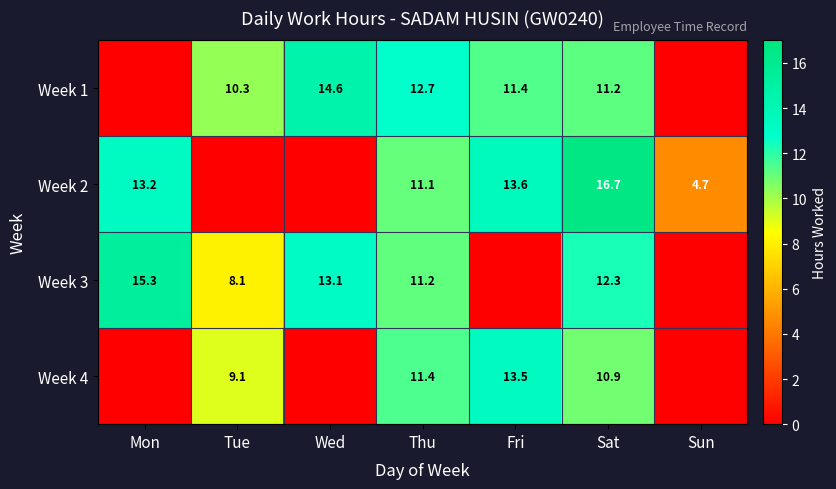

What is the total value across all series at Thu?

46.4